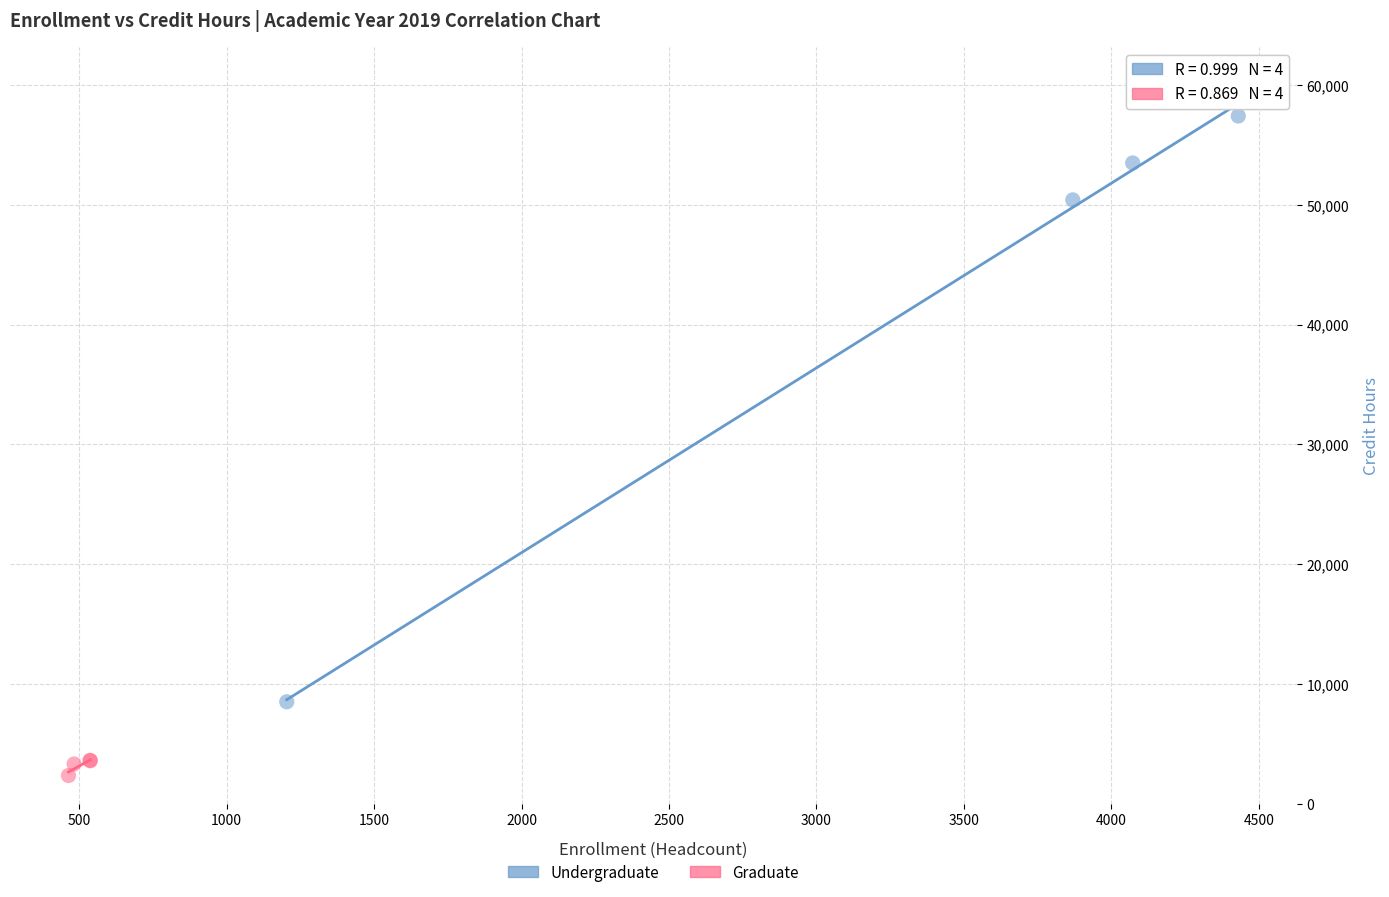

Which series reaches the maximum Y coordinate?

Undergraduate